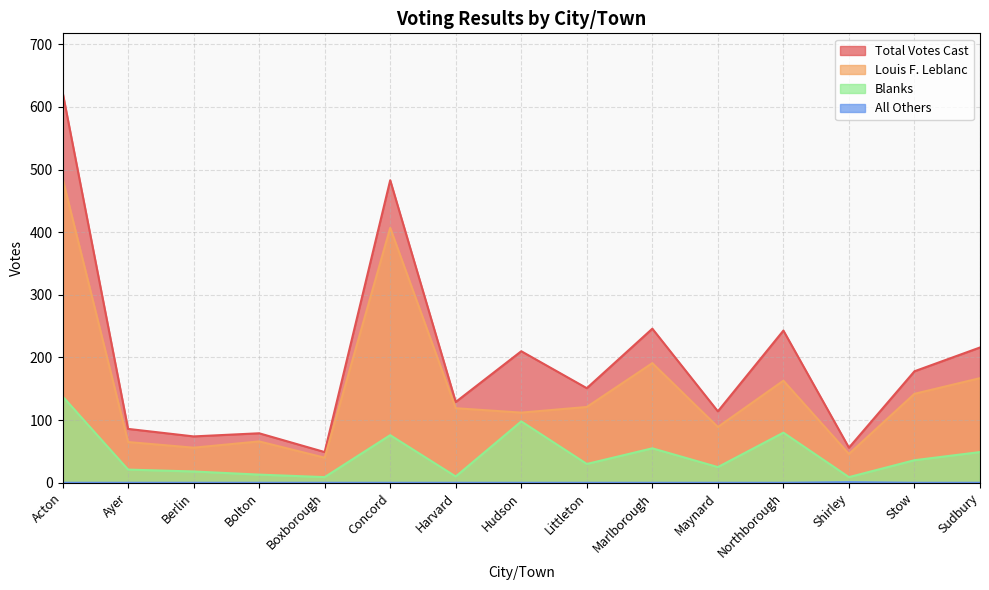

What is the label of the 2nd point from the right?

Stow